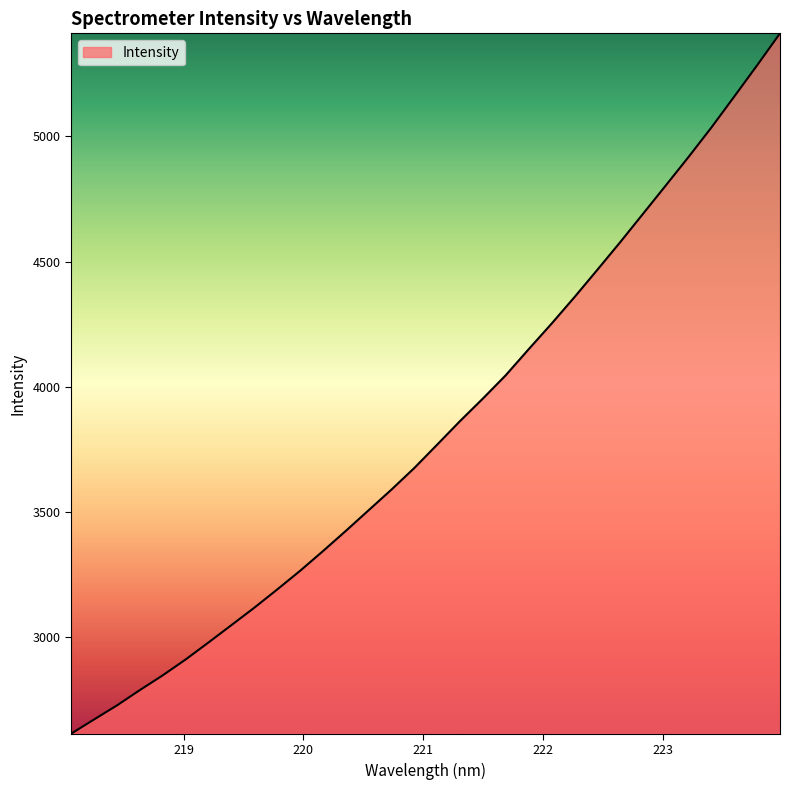

What is the greatest value displayed?

5411.7